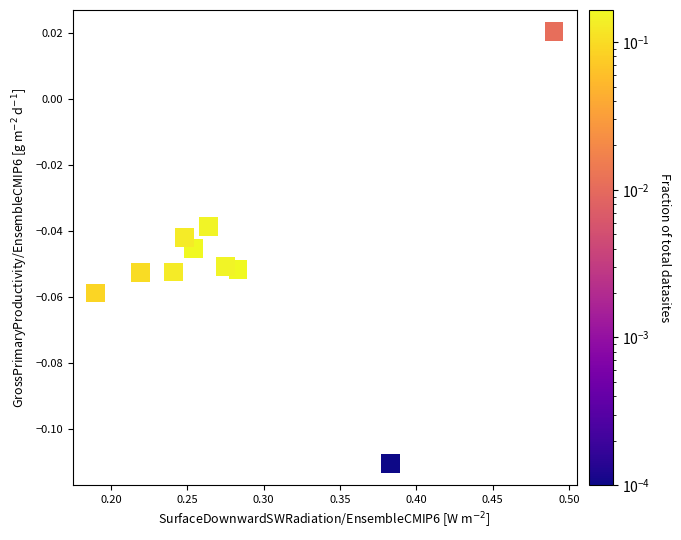

What is the average X value?

0.3